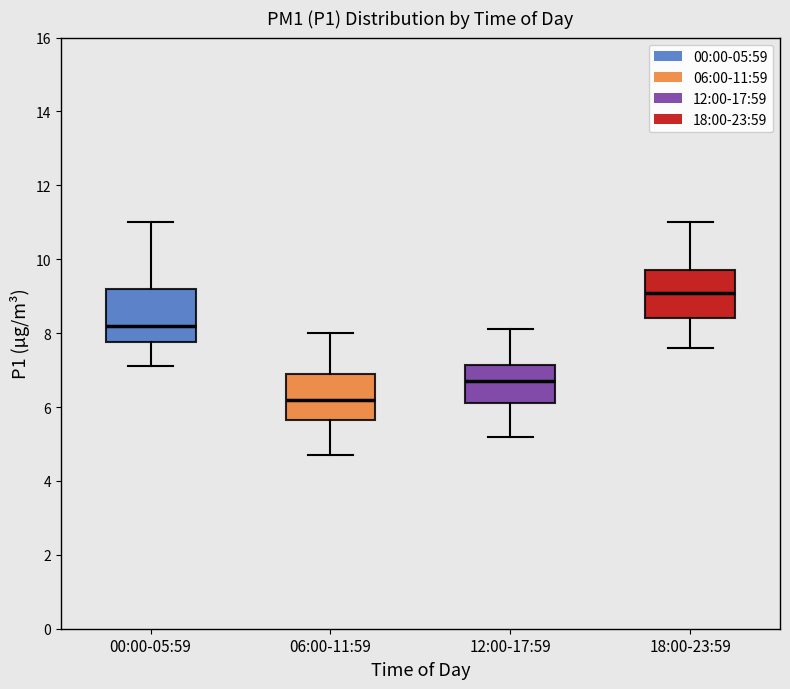

Where does the upper whisker of the box for 06:00-11:59 end on the y-axis? The values are not printed on the chart, so give them approximately, as read against the axis.

8.0